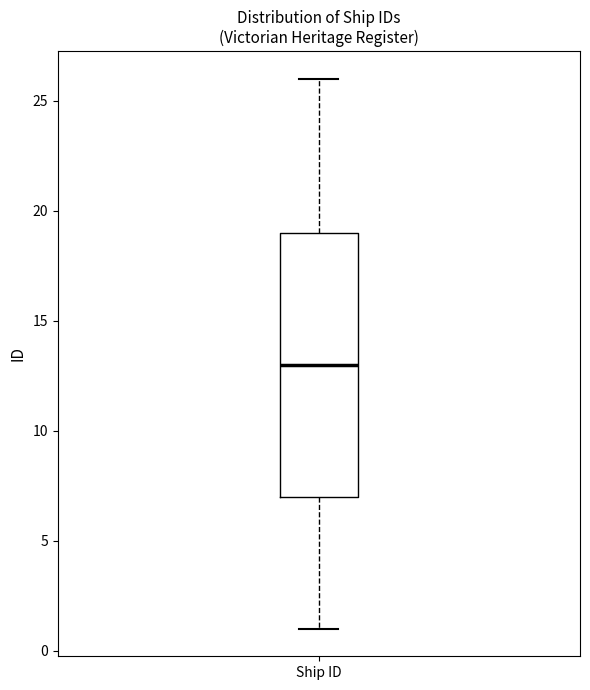

Where does the median line of the box for Ship ID sit on the y-axis? The values are not printed on the chart, so give them approximately, as read against the axis.

13